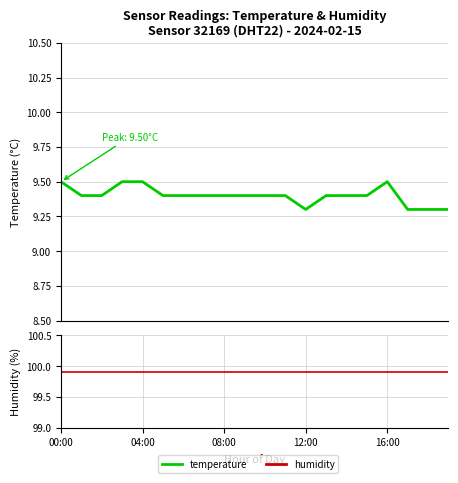

What is the maximum value shown in the chart?

9.5